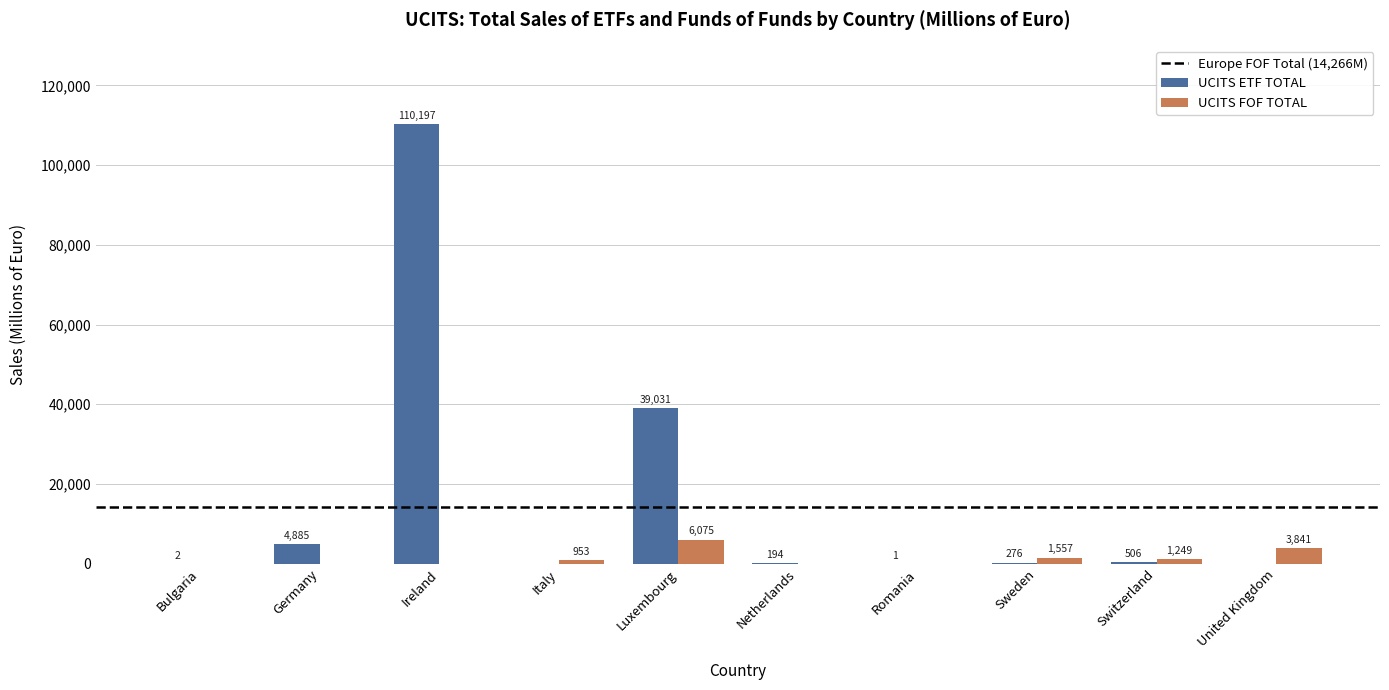

How many groups of bars are there?

10